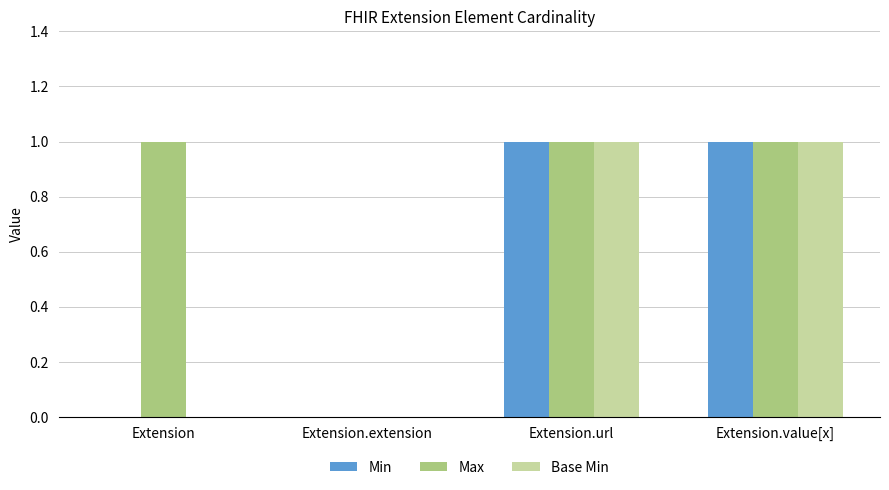

Does the chart contain stacked bars?

No